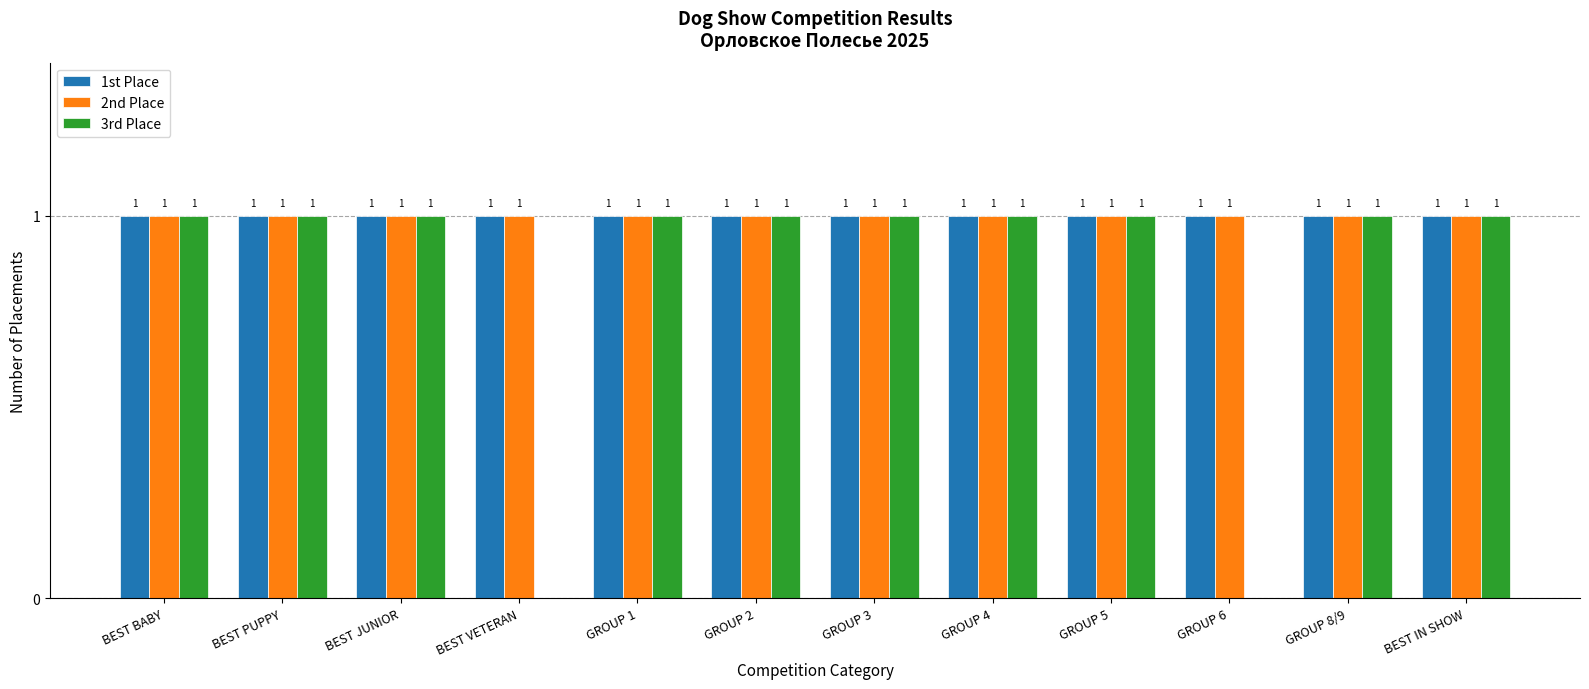

Read the 1st Place value at GROUP 8/9.

1